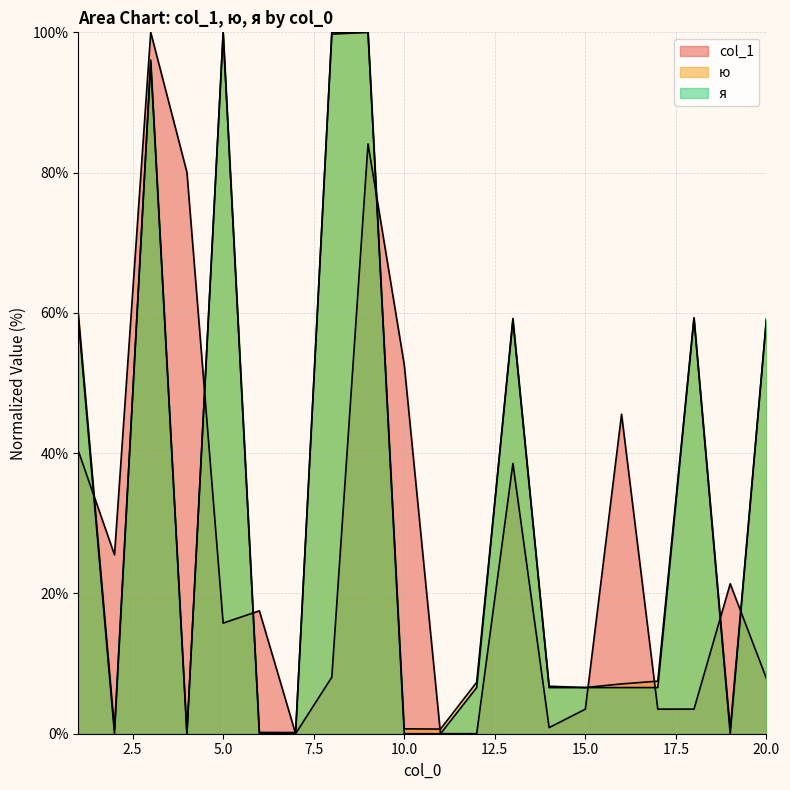

Reading left to right, extract all data points from this chart.

col_1: 40.3	25.5	100.0	80.0	15.8	17.5	0.0	8.1	84.1	52.6	0.0	0.0	38.5	0.9	3.5	45.5	3.5	3.5	21.4	7.9
ю: 60.0	0.7	95.7	0.0	99.9	0.2	0.2	99.7	100.0	0.7	0.7	7.3	58.9	6.8	6.6	7.1	7.5	59.3	0.6	59.0
я: 59.2	0.0	96.1	0.0	100.0	0.0	0.0	100.0	100.0	0.0	0.0	6.6	59.2	6.6	6.6	6.6	6.6	59.2	0.0	59.2